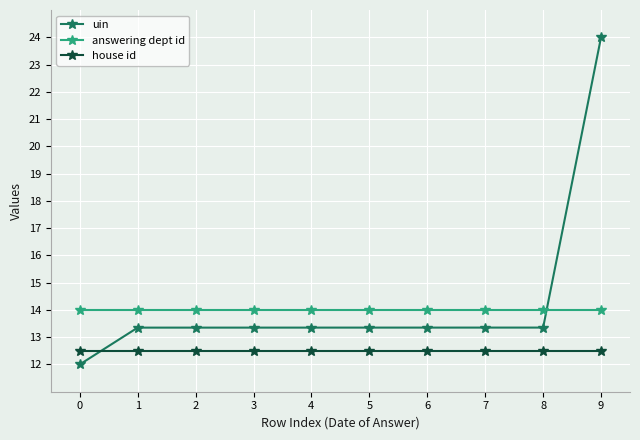

Does the chart have visible grid lines?

Yes